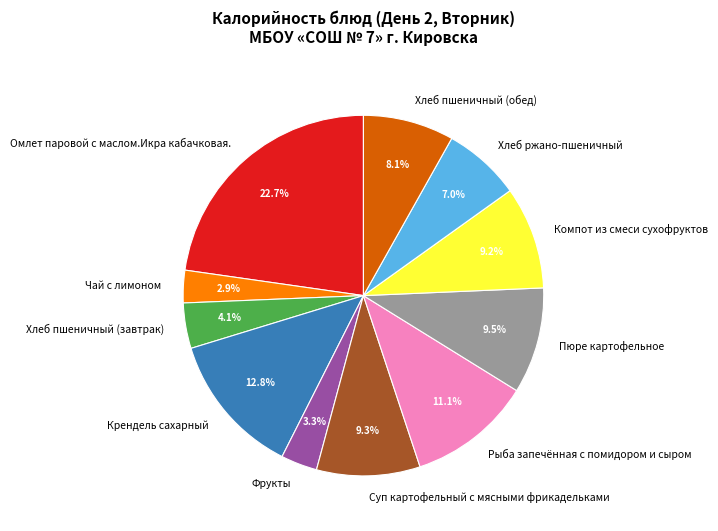

What percentage is the Чай с лимоном slice, to the nearest percent?

3%